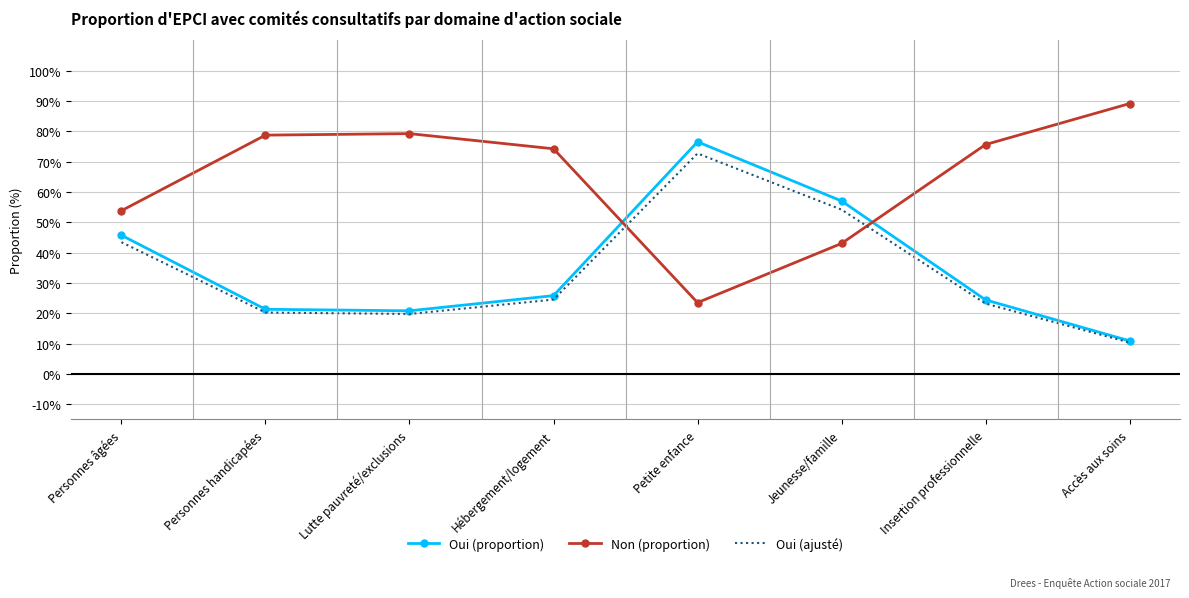

What are all the series names shown in the legend?

Oui (proportion), Non (proportion), Oui (ajusté)